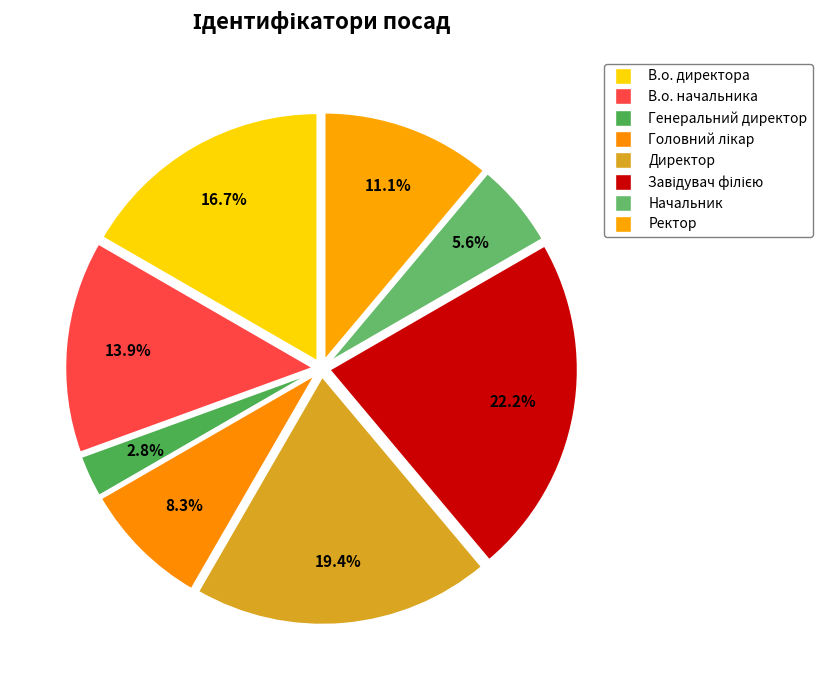

Which has a higher value, Директор or В.о. директора?

Директор